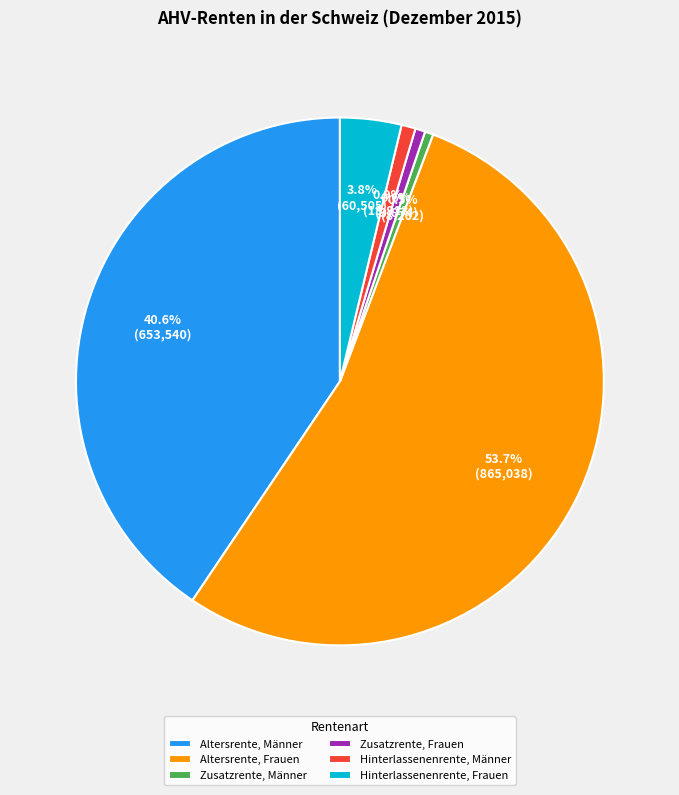

Approximately how many times larger is the value at Hinterlassenenrente, Männer compared to Zusatzrente, Männer?

1.7